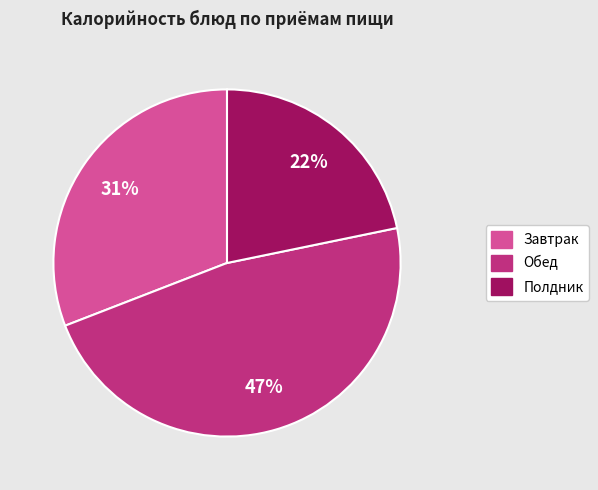

Does any single category account for the majority?

No